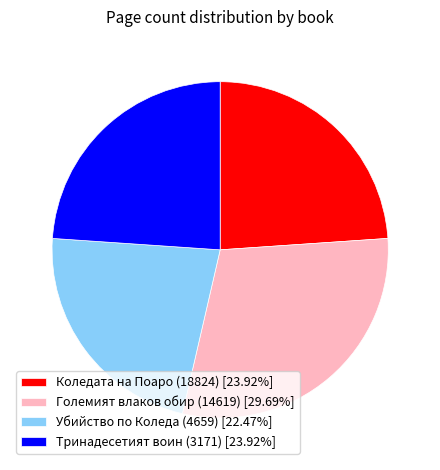

Do Тринадесетият воин (3171) [23.92%] and Коледата на Поаро (18824) [23.92%] together represent more than half of the pie?

No